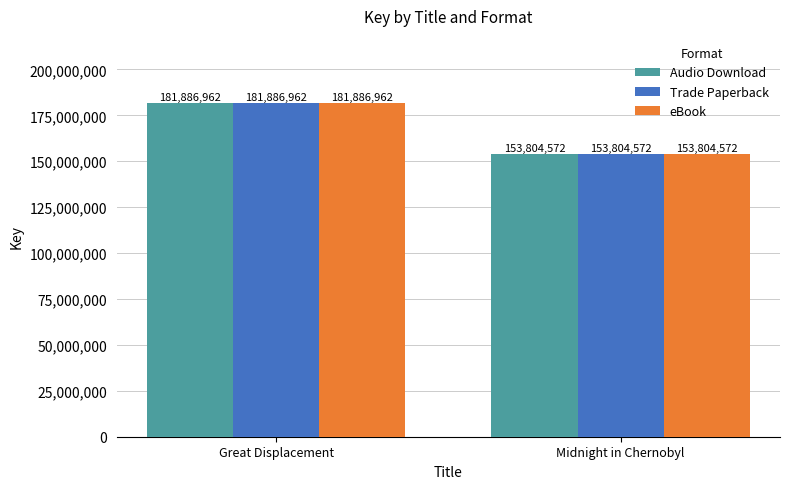

What is the value of the eBook bar at the 2nd from the left?

153804572